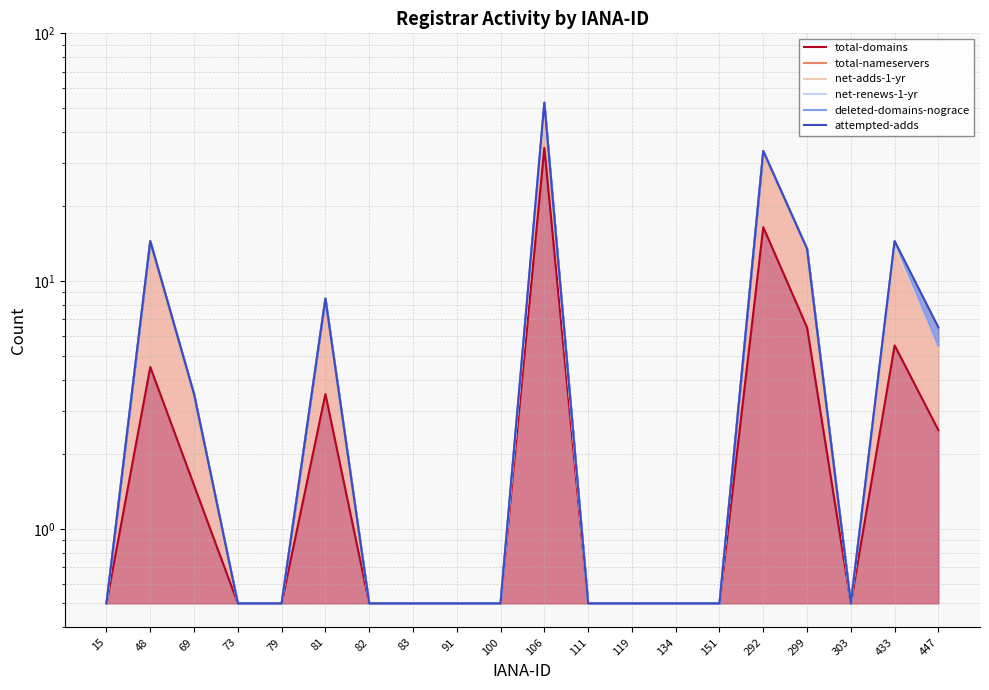

Reading left to right, transcribe all the data shown in this chart.

total-domains: 15=0.5	48=4.5	69=1.5	73=0.5	79=0.5	81=3.5	82=0.5	83=0.5	91=0.5	100=0.5	106=34.5	111=0.5	119=0.5	134=0.5	151=0.5	292=16.5	299=6.5	303=0.5	433=5.5	447=2.5
total-nameservers: 15=0.5	48=14.5	69=3.5	73=0.5	79=0.5	81=8.5	82=0.5	83=0.5	91=0.5	100=0.5	106=48.5	111=0.5	119=0.5	134=0.5	151=0.5	292=33.5	299=13.5	303=0.5	433=13.5	447=5.5
net-adds-1-yr: 15=0.5	48=14.5	69=3.5	73=0.5	79=0.5	81=8.5	82=0.5	83=0.5	91=0.5	100=0.5	106=48.5	111=0.5	119=0.5	134=0.5	151=0.5	292=33.5	299=13.5	303=0.5	433=13.5	447=5.5
net-renews-1-yr: 15=0.5	48=14.5	69=3.5	73=0.5	79=0.5	81=8.5	82=0.5	83=0.5	91=0.5	100=0.5	106=52.5	111=0.5	119=0.5	134=0.5	151=0.5	292=33.5	299=13.5	303=0.5	433=14.5	447=5.5
deleted-domains-nograce: 15=0.5	48=14.5	69=3.5	73=0.5	79=0.5	81=8.5	82=0.5	83=0.5	91=0.5	100=0.5	106=52.5	111=0.5	119=0.5	134=0.5	151=0.5	292=33.5	299=13.5	303=0.5	433=14.5	447=5.5
attempted-adds: 15=0.5	48=14.5	69=3.5	73=0.5	79=0.5	81=8.5	82=0.5	83=0.5	91=0.5	100=0.5	106=52.5	111=0.5	119=0.5	134=0.5	151=0.5	292=33.5	299=13.5	303=0.5	433=14.5	447=6.5